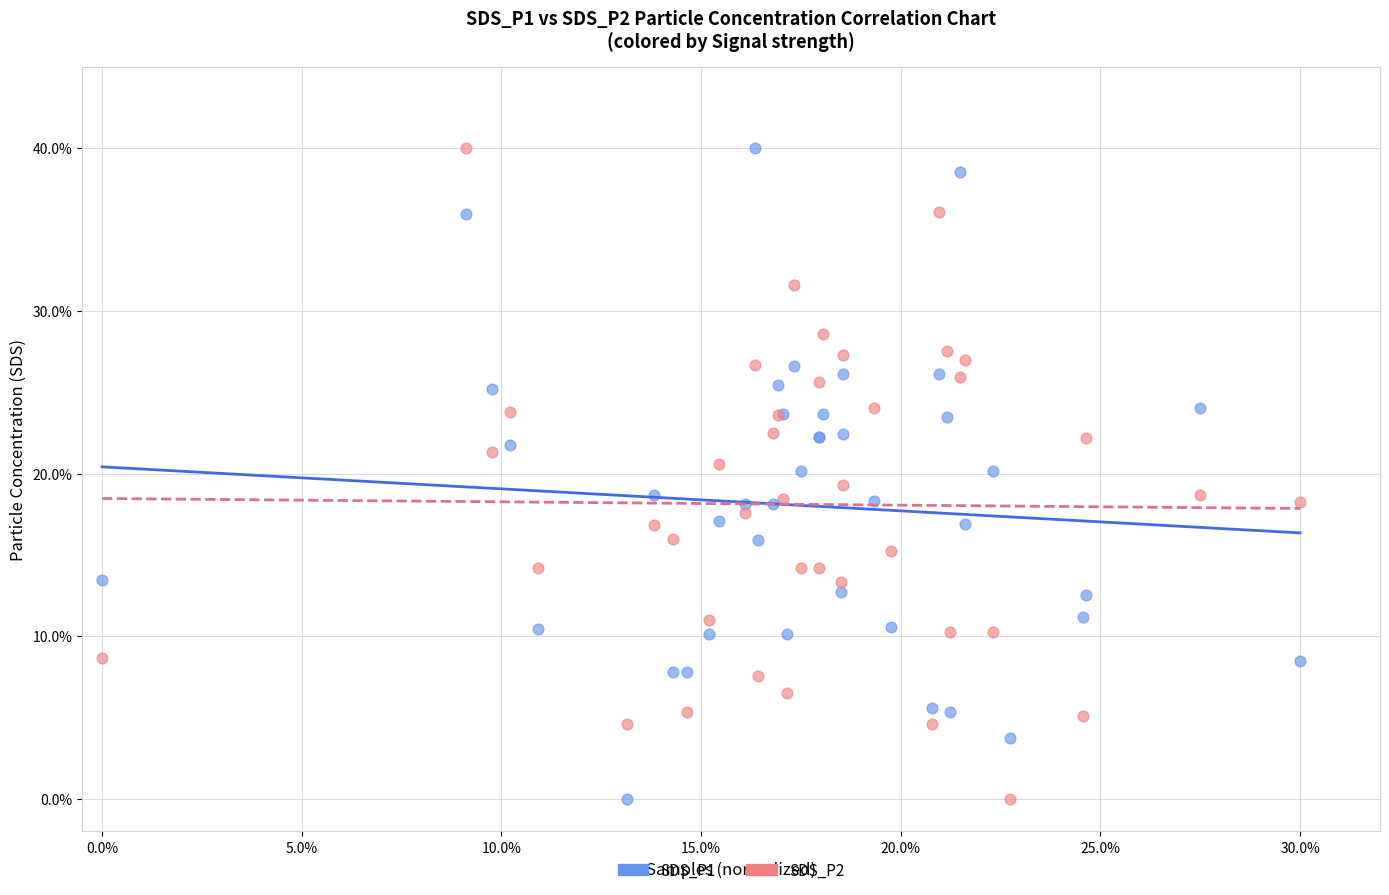

What are all the series names shown in the legend?

SDS_P1, SDS_P2